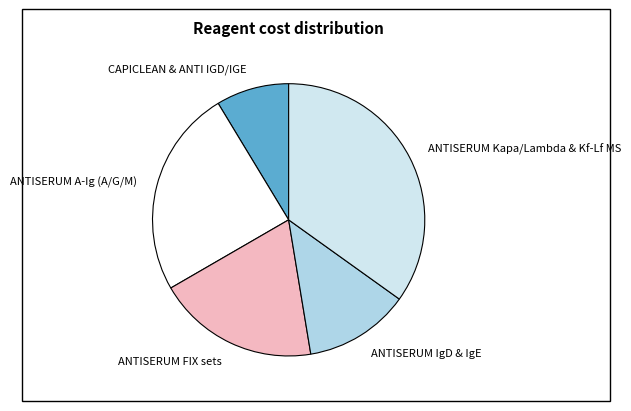

How many segments does this pie chart have?

5